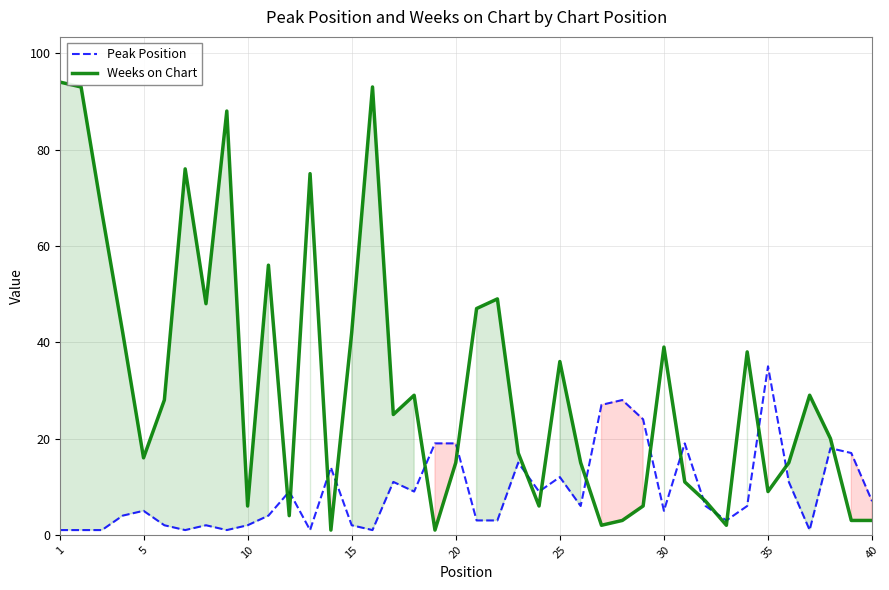

Which category has the highest value in the Peak Position series?

35